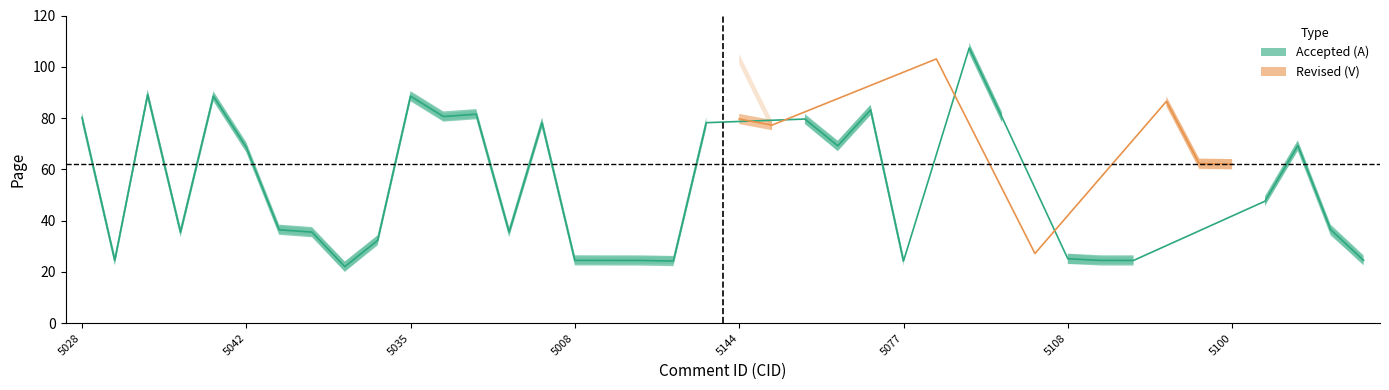

What is the minimum value for Page_center?

22.0